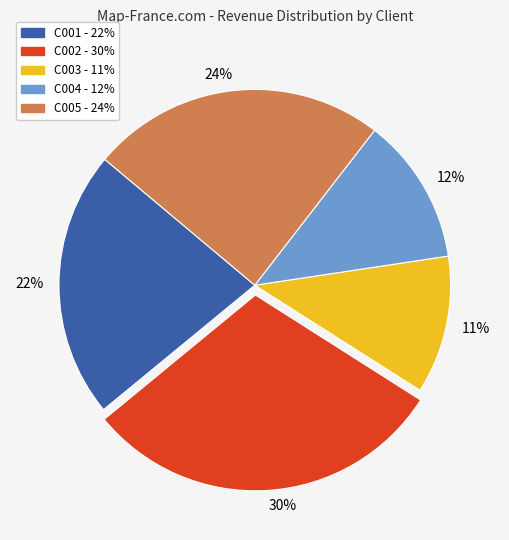

True or false: C001 accounts for 22% of the total.

True